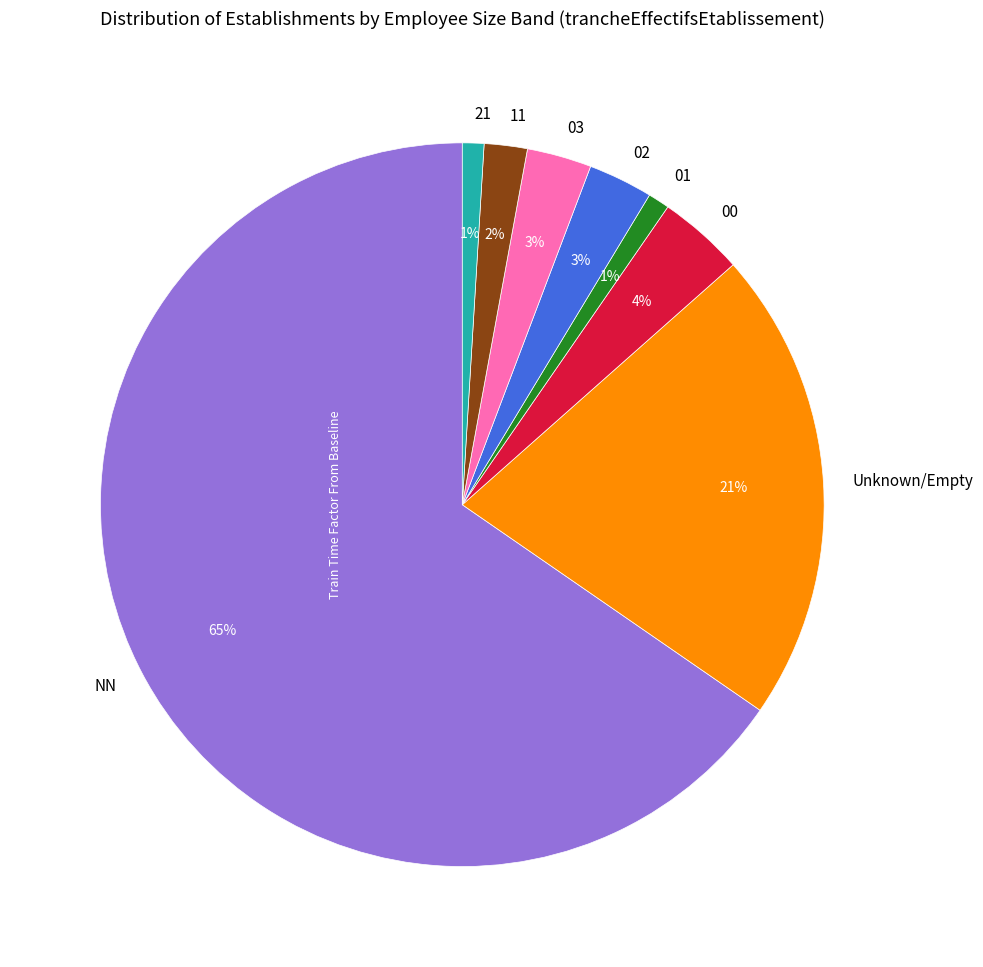

To the nearest percent, what percentage of the pie is 21?

1%